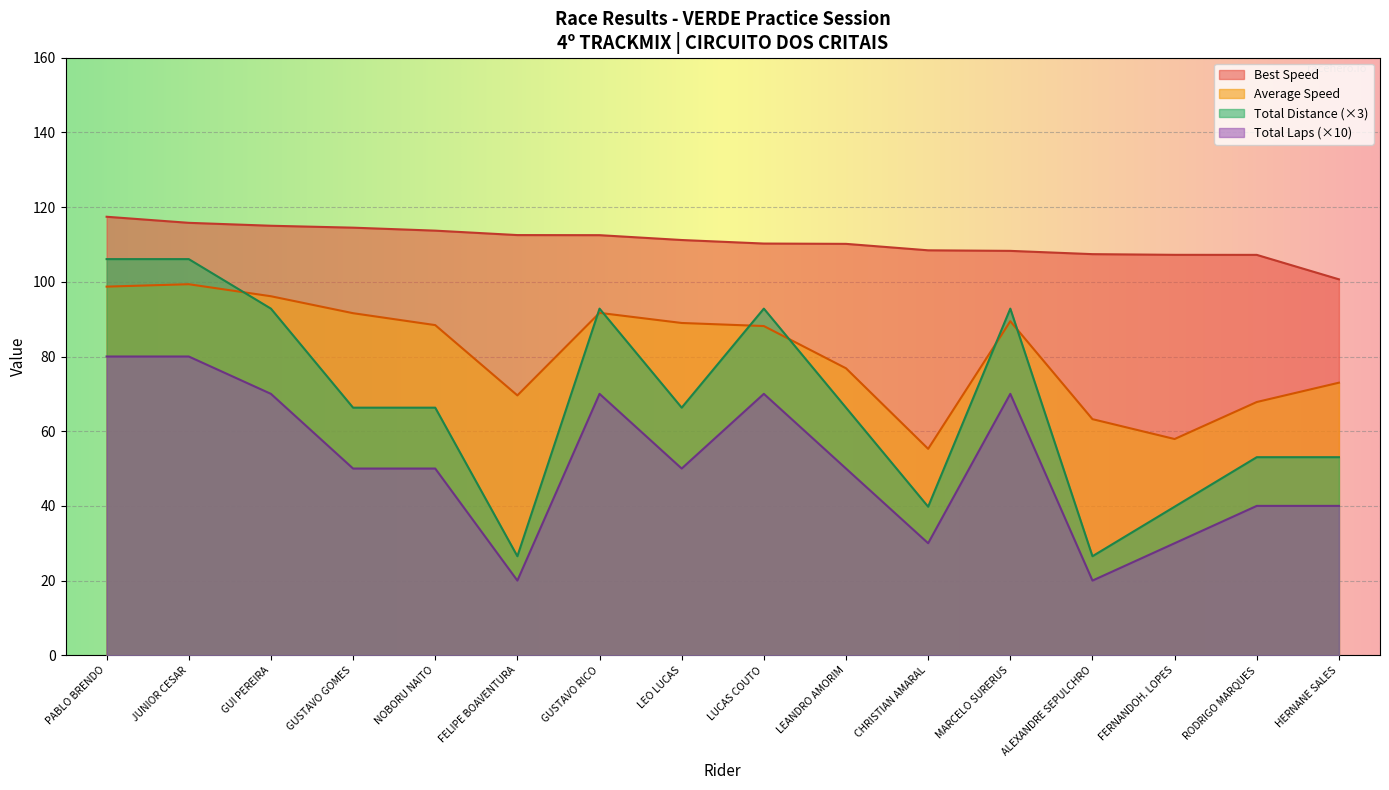

How many series are shown in this chart?

4